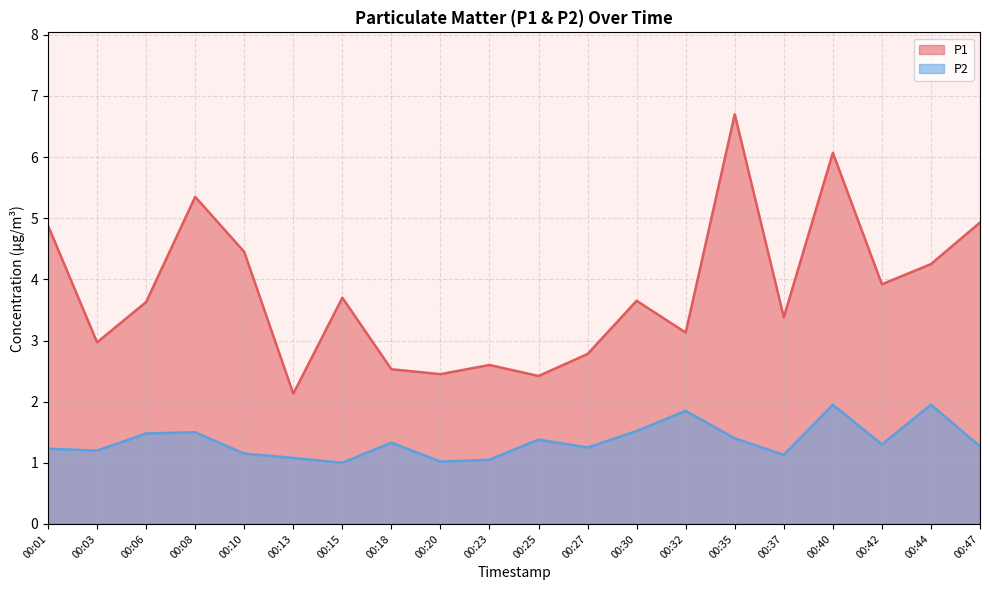

What is the value of the P2 point at the 11th from the left?

1.4